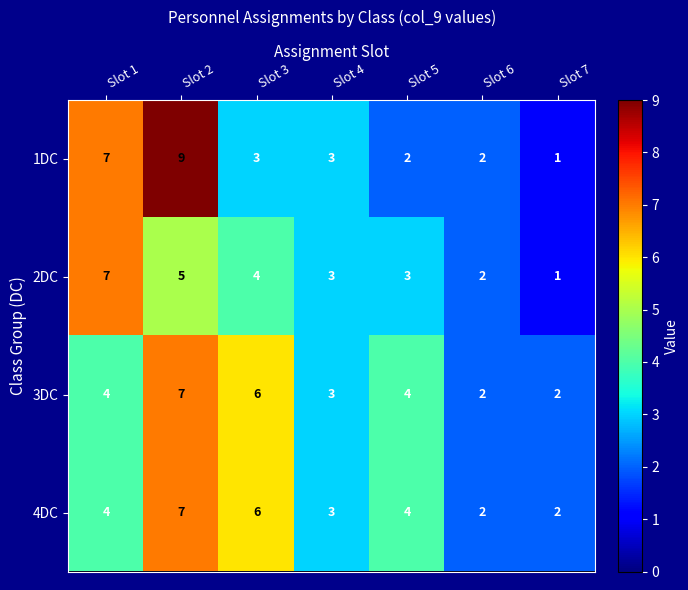

What is the difference between the maximum and minimum values in the 3DC series?

5